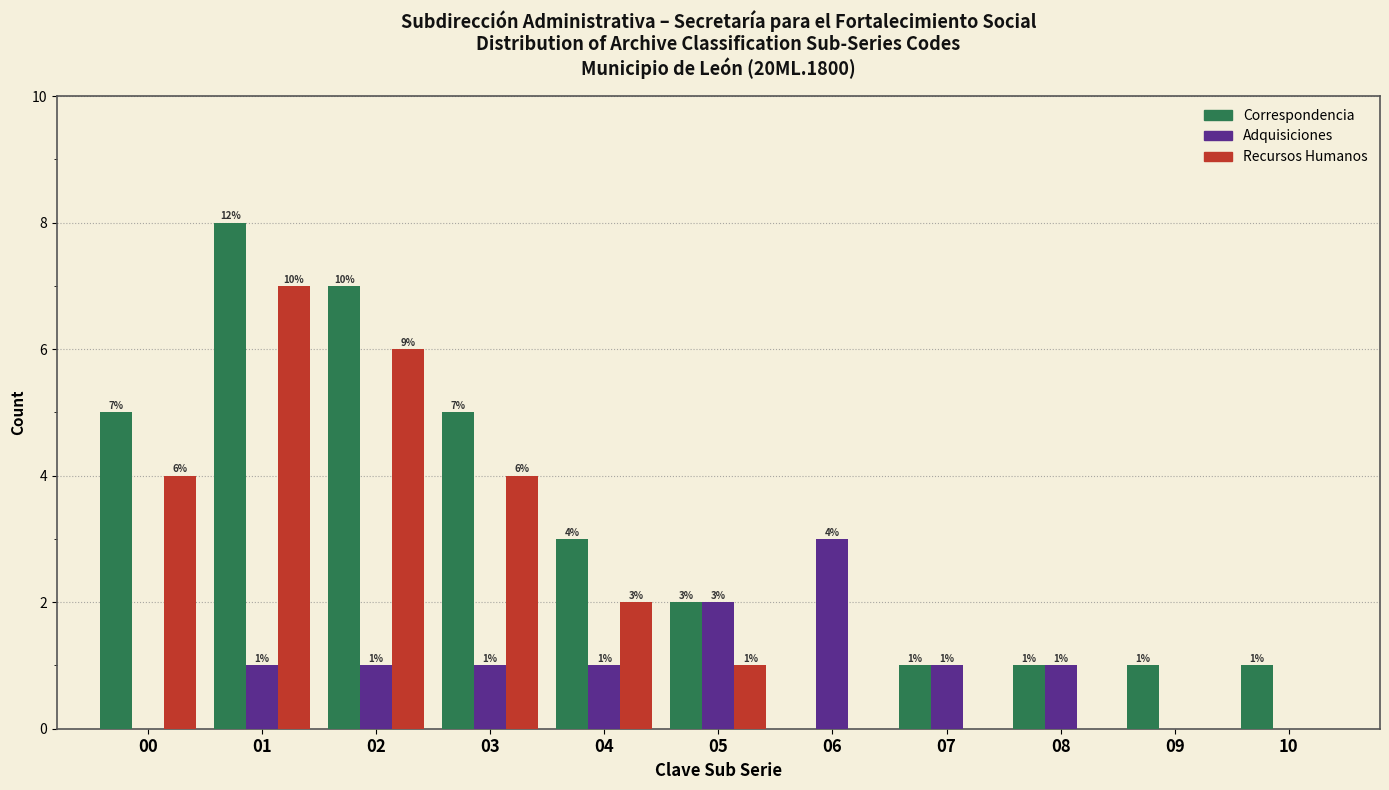

Reading right to left, list all the values displayed in this chart.

Correspondencia: 10=1	09=1	08=1	07=1	06=0	05=2	04=3	03=5	02=7	01=8	00=5
Adquisiciones: 10=0	09=0	08=1	07=1	06=3	05=2	04=1	03=1	02=1	01=1	00=0
Recursos Humanos: 10=0	09=0	08=0	07=0	06=0	05=1	04=2	03=4	02=6	01=7	00=4